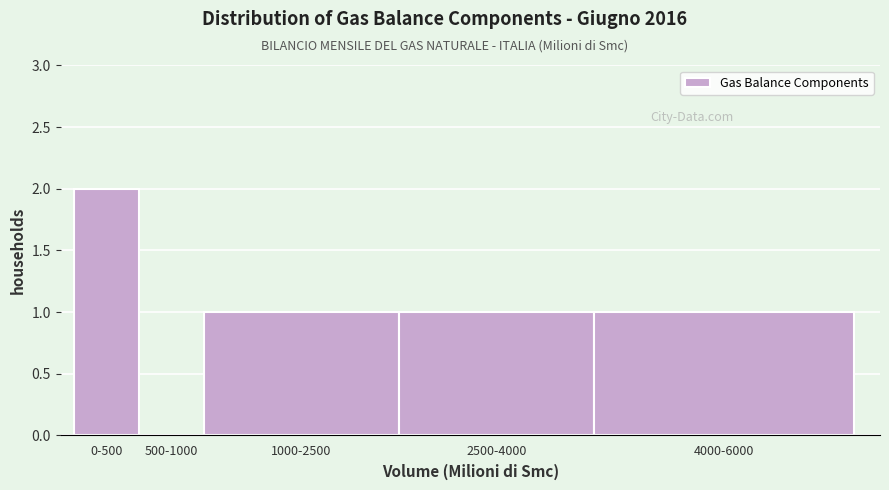

Reading left to right, extract all data points from this chart.

0-500=2	500-1000=0	1000-2500=1	2500-4000=1	4000-6000=1